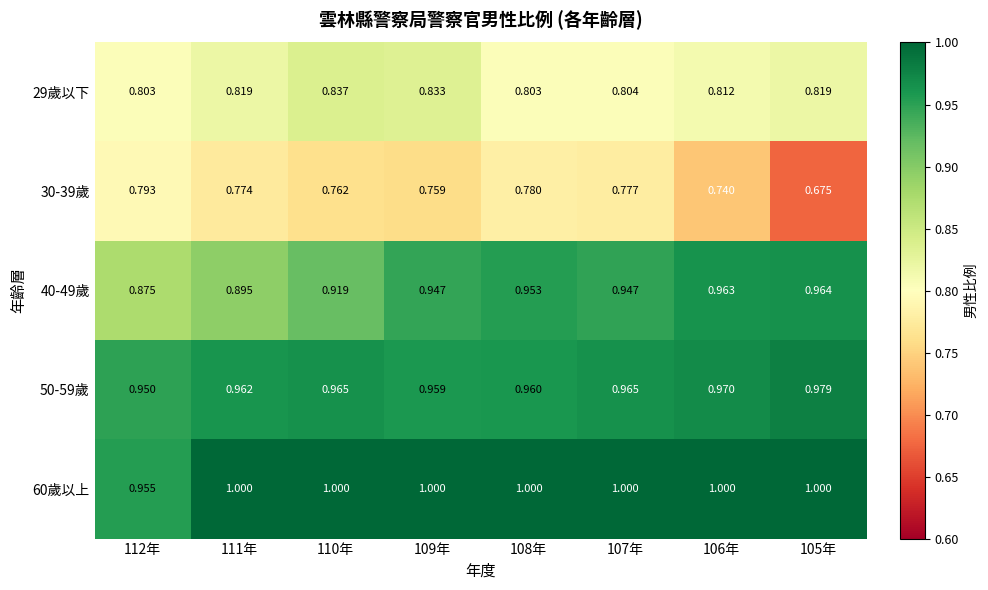

Reading left to right, list all the values displayed in this chart.

29歲以下: 112年=0.8	111年=0.8	110年=0.8	109年=0.8	108年=0.8	107年=0.8	106年=0.8	105年=0.8
30-39歲: 112年=0.8	111年=0.8	110年=0.8	109年=0.8	108年=0.8	107年=0.8	106年=0.7	105年=0.7
40-49歲: 112年=0.9	111年=0.9	110年=0.9	109年=0.9	108年=1.0	107年=0.9	106年=1.0	105年=1.0
50-59歲: 112年=0.9	111年=1.0	110年=1.0	109年=1.0	108年=1.0	107年=1.0	106年=1.0	105年=1.0
60歲以上: 112年=1.0	111年=1.0	110年=1.0	109年=1.0	108年=1.0	107年=1.0	106年=1.0	105年=1.0